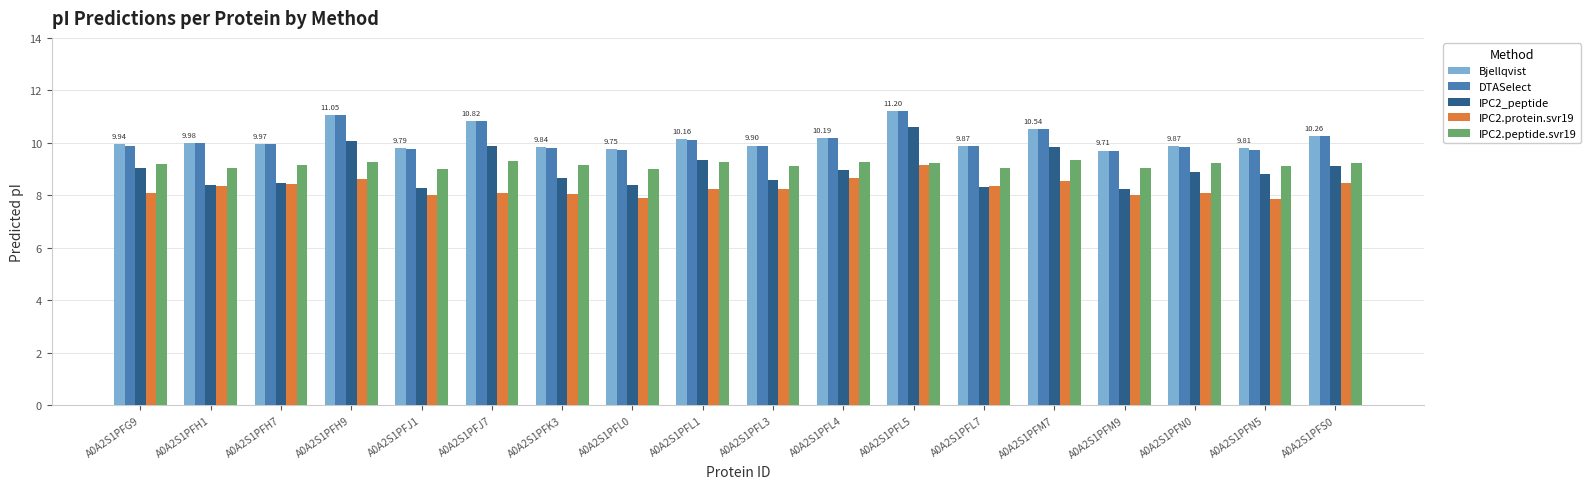

How many series are shown in this chart?

5